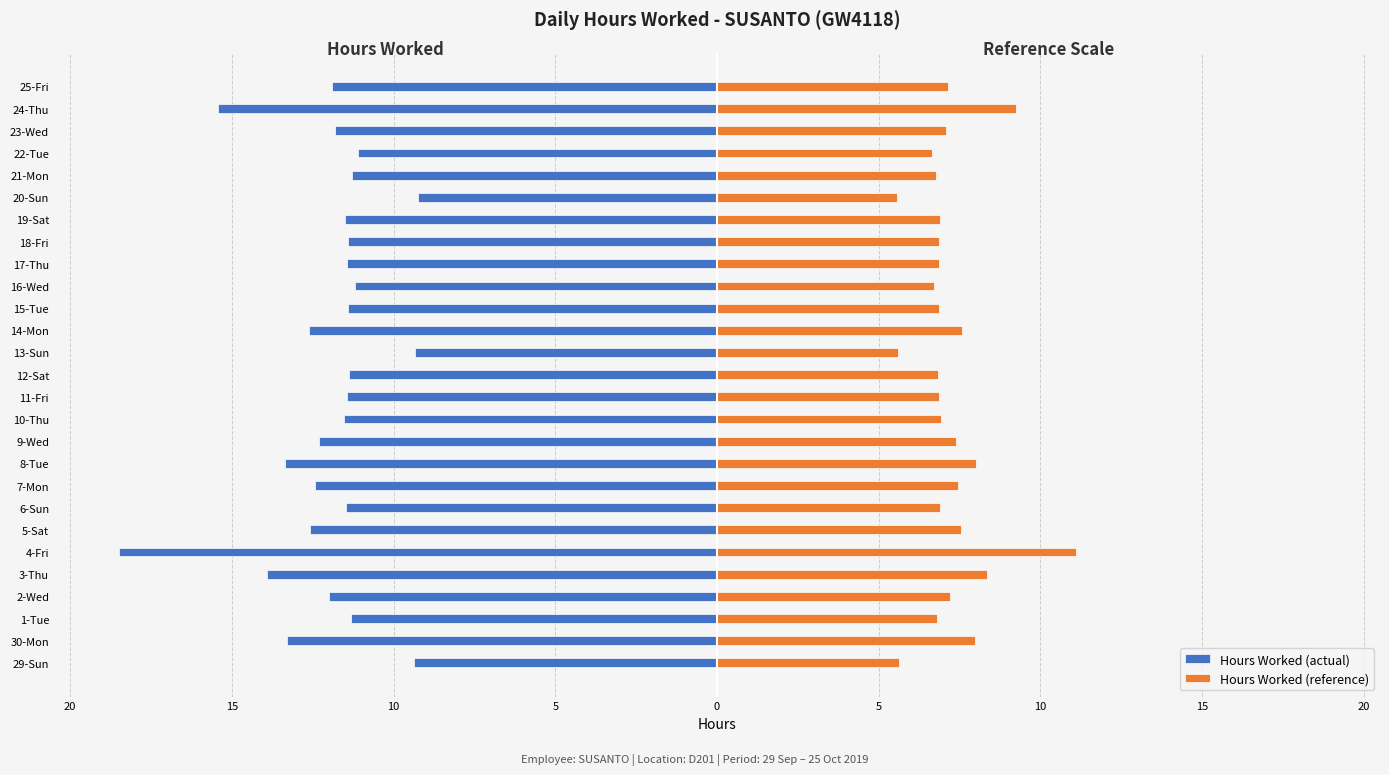

How many categories are shown in the chart?

27